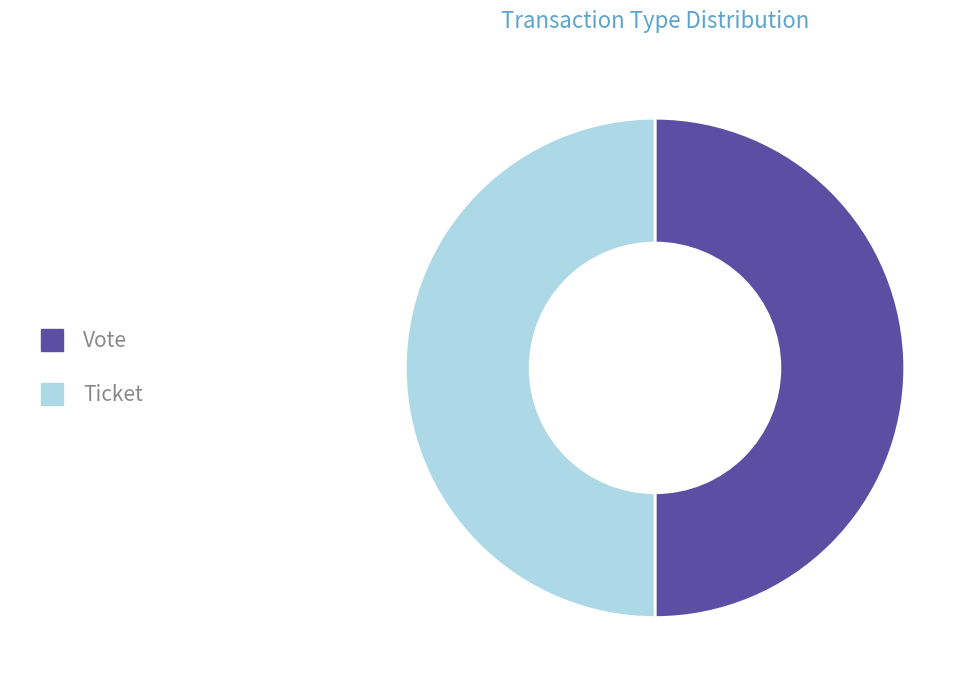

Is it true that Ticket is 50% of the pie?

True